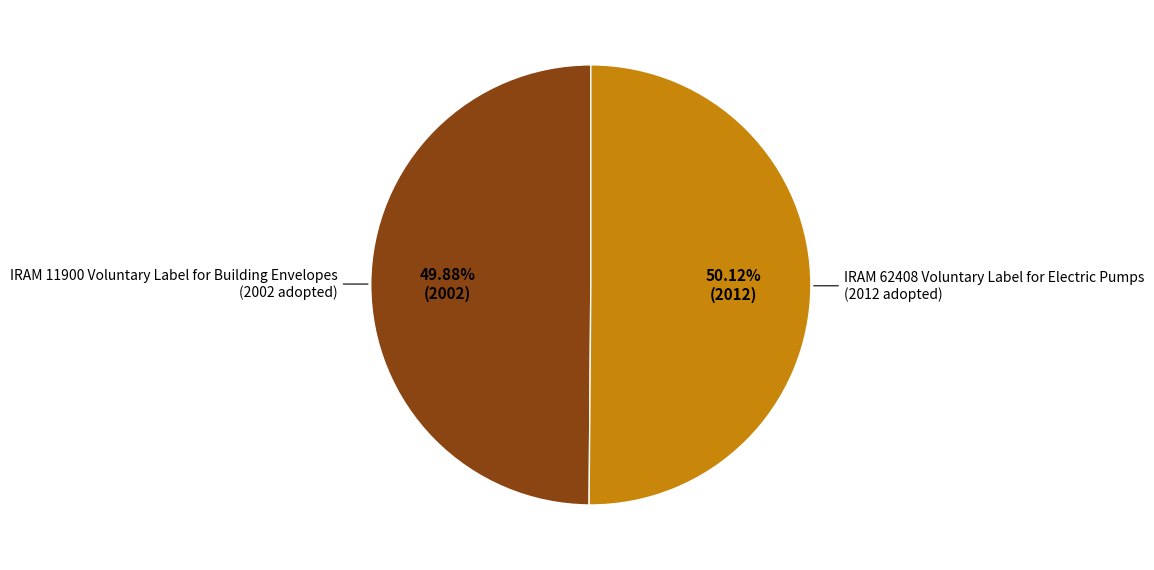

Is there any slice that represents more than half of the pie?

Yes